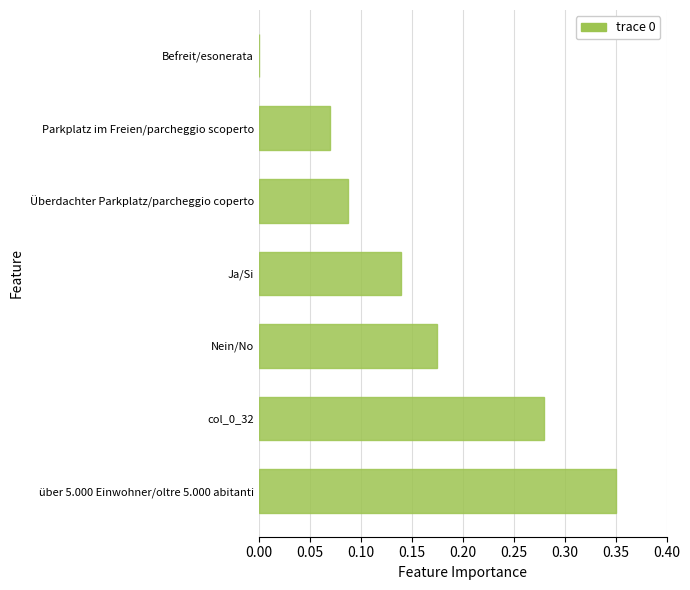

Between Nein/No and col_0_32, which is larger?

col_0_32